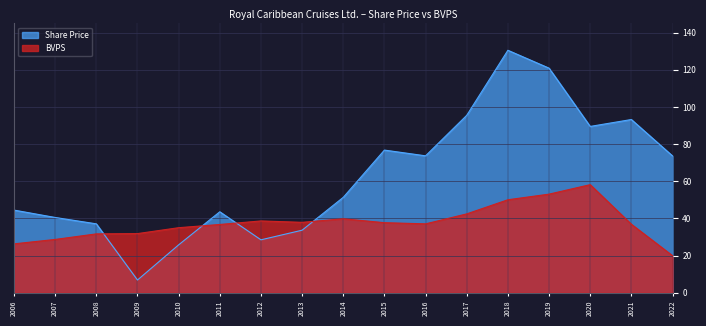

What is the difference between the second highest and minimum values in the Share Price series?

114.1